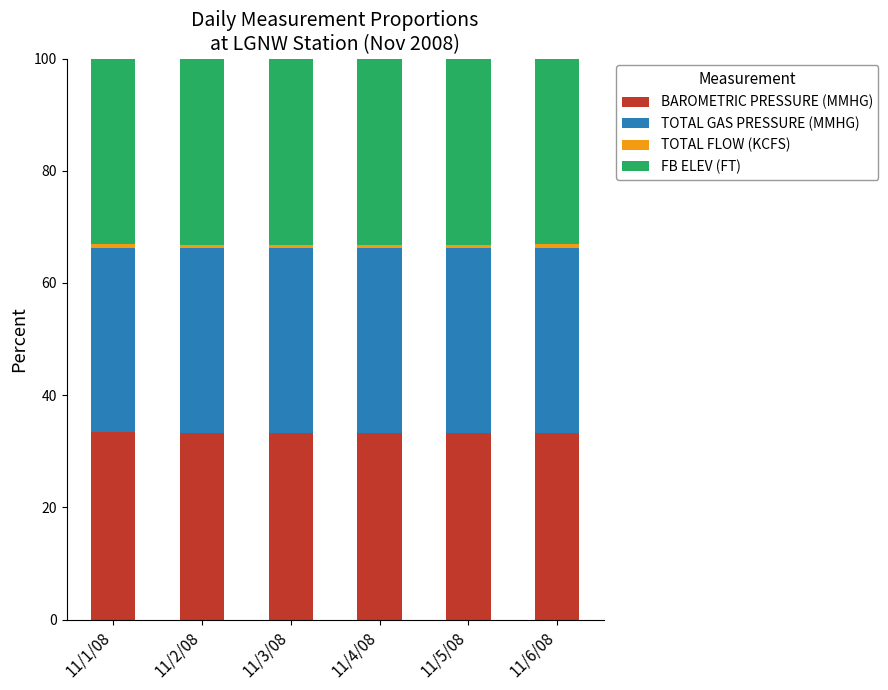

How many BAROMETRIC PRESSURE (MMHG) values are between 33 and 34?

6